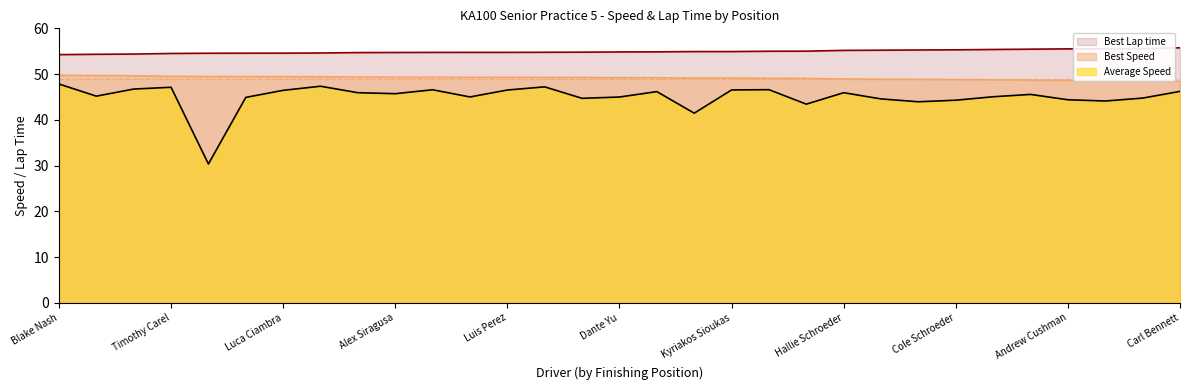

True or false: Best Lap time and Average Speed intersect in this chart.

False